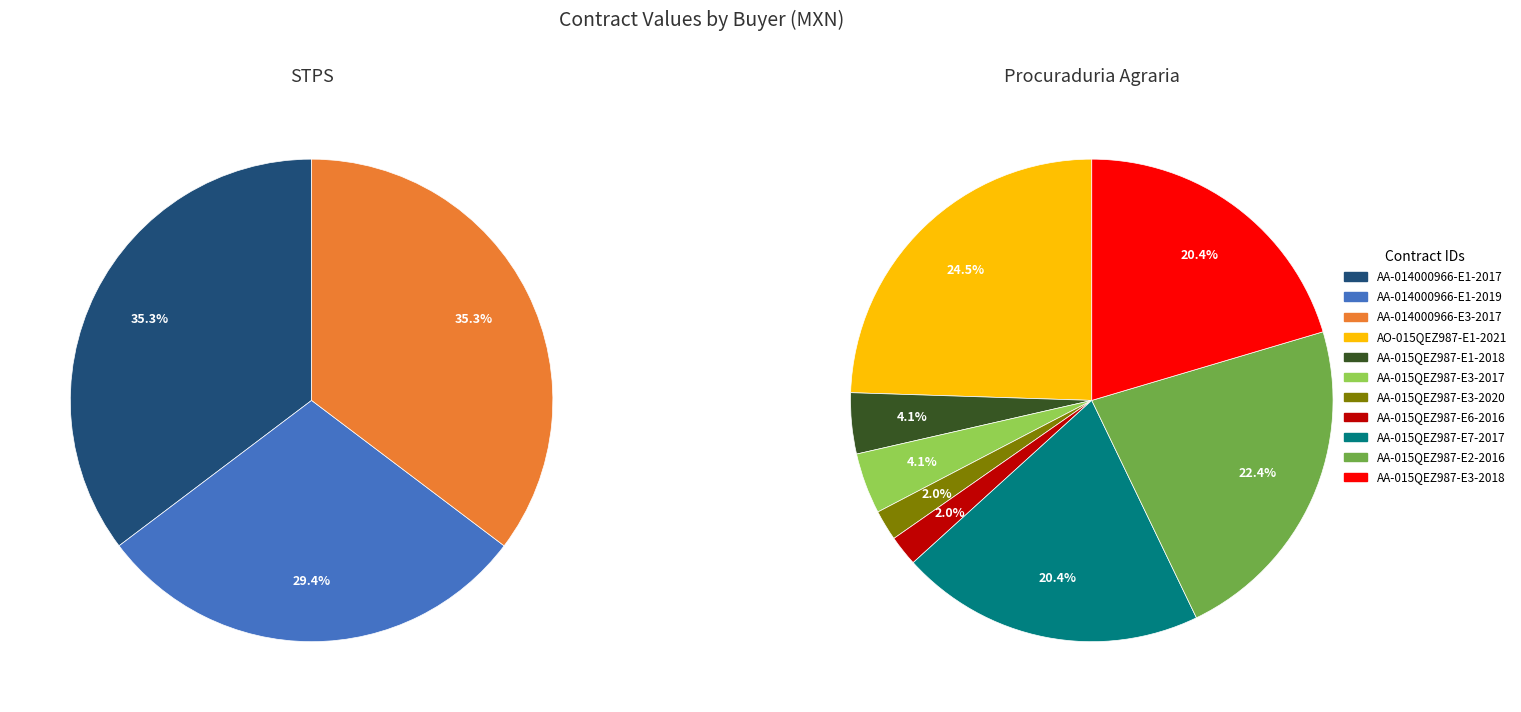

Rank the categories by value from lowest to highest.

AA-015QEZ987-E3-2020, AA-015QEZ987-E6-2016, AA-015QEZ987-E1-2018, AA-015QEZ987-E3-2017, AA-014000966-E1-2019, AA-014000966-E1-2017, AA-014000966-E3-2017, AA-015QEZ987-E7-2017, AA-015QEZ987-E3-2018, AA-015QEZ987-E2-2016, AO-015QEZ987-E1-2021